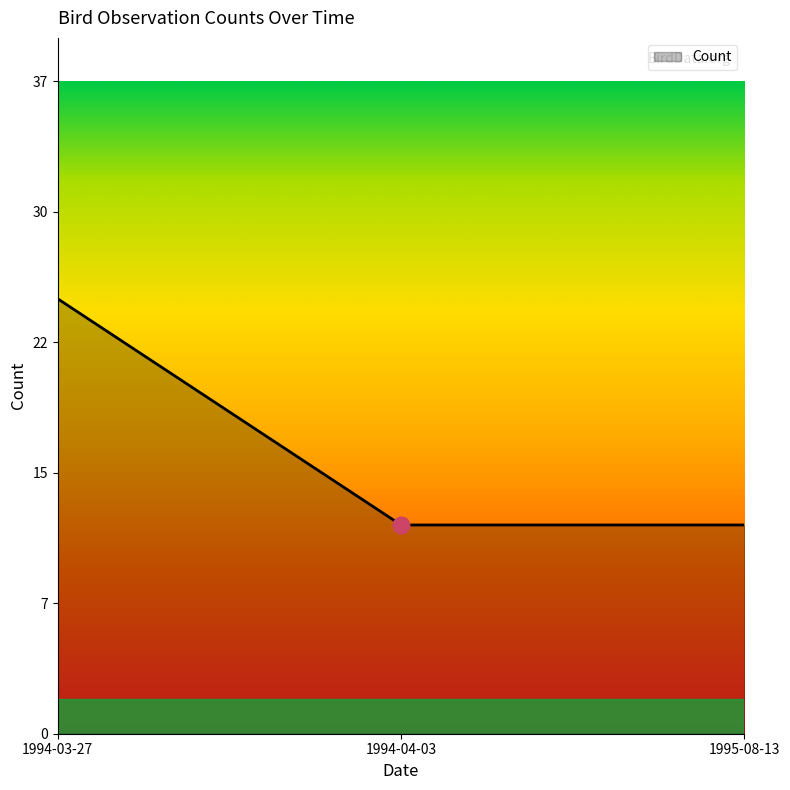

The chart shows a value of 6 at 1995-08-13. True or false?

False